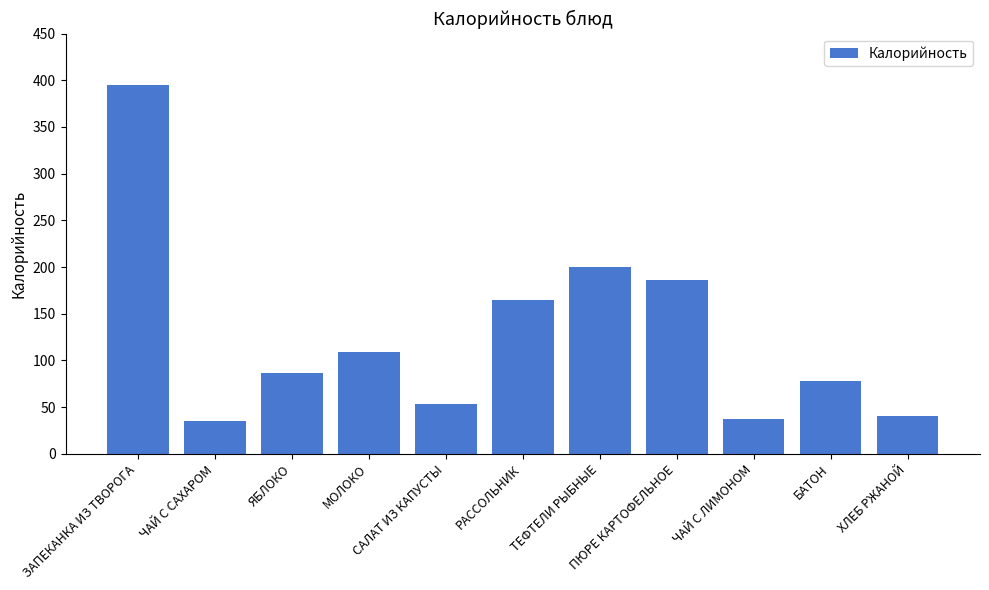

How many data points does each series have?

11